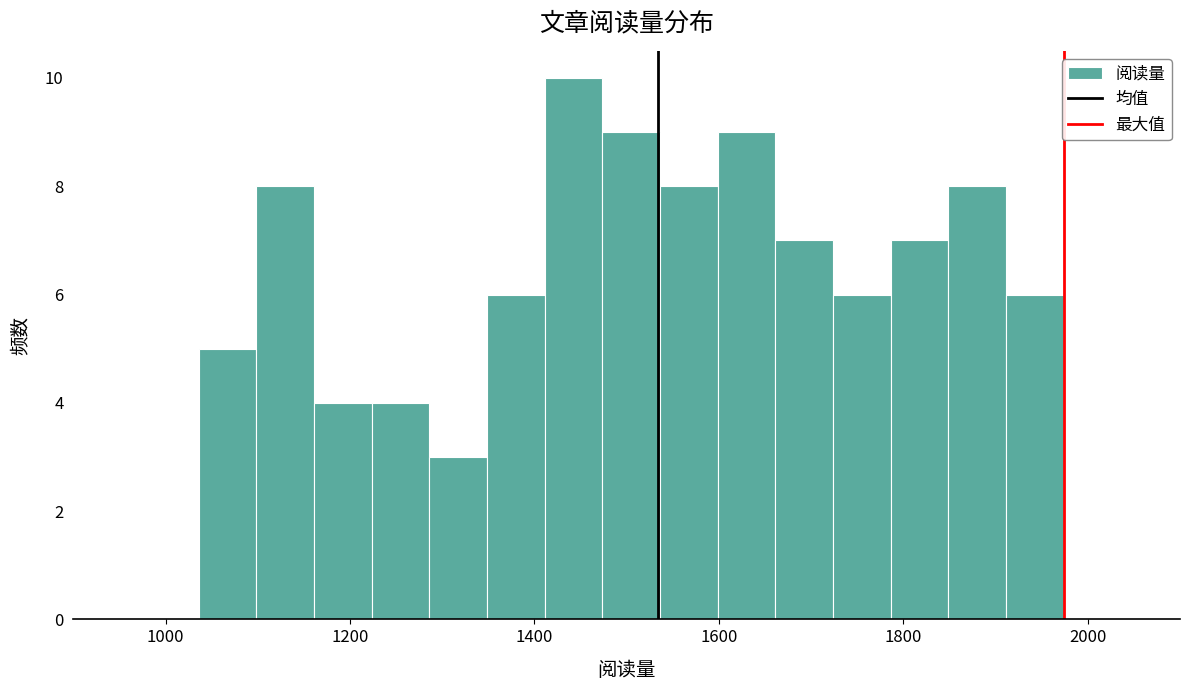

Around what value on the x-axis is the tallest bar? Give the approximate position of its centre, as read against the axis.

1440